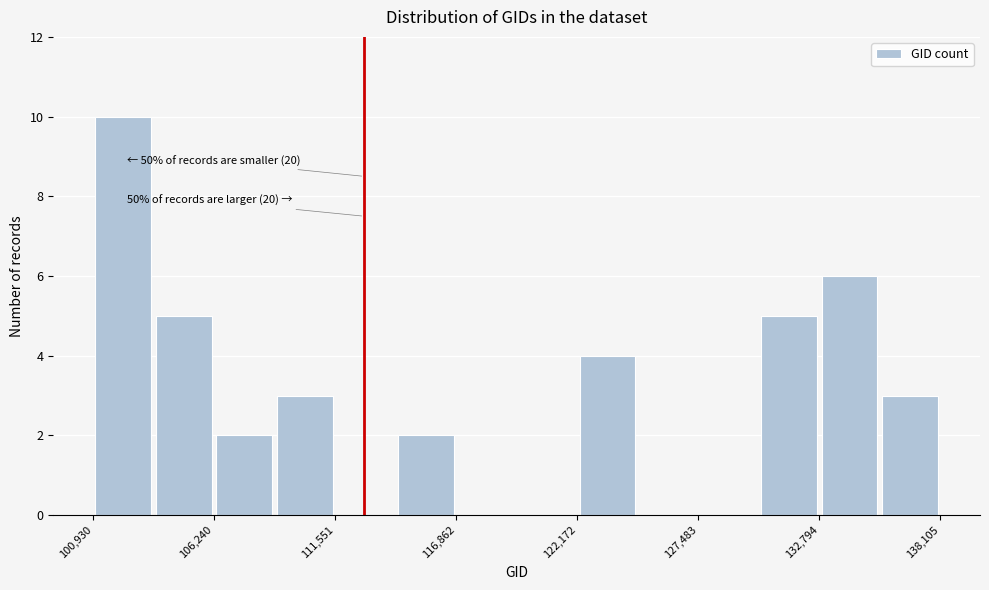

Read against the x-axis, roughly where is the centre of the tallest bar?

102000